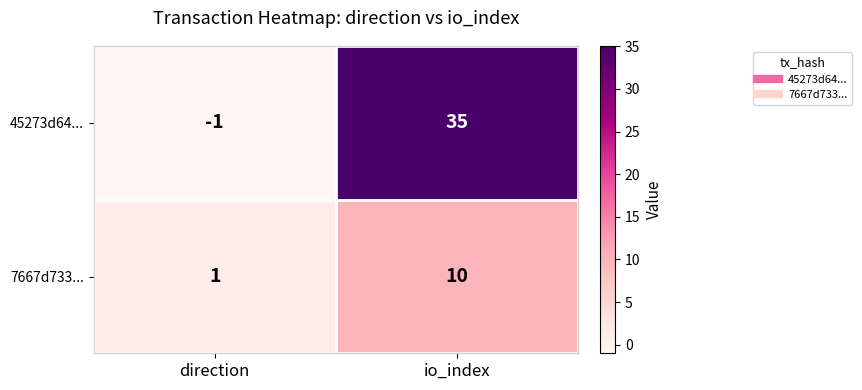

At which label is 45273d64... closest to 17?

direction